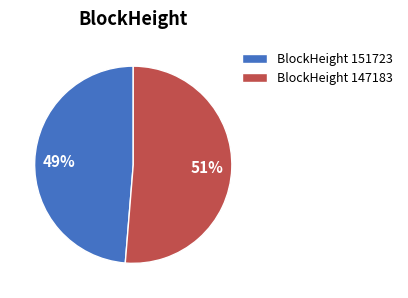

The BlockHeight 147183 slice represents 51% of the pie. True or false?

True